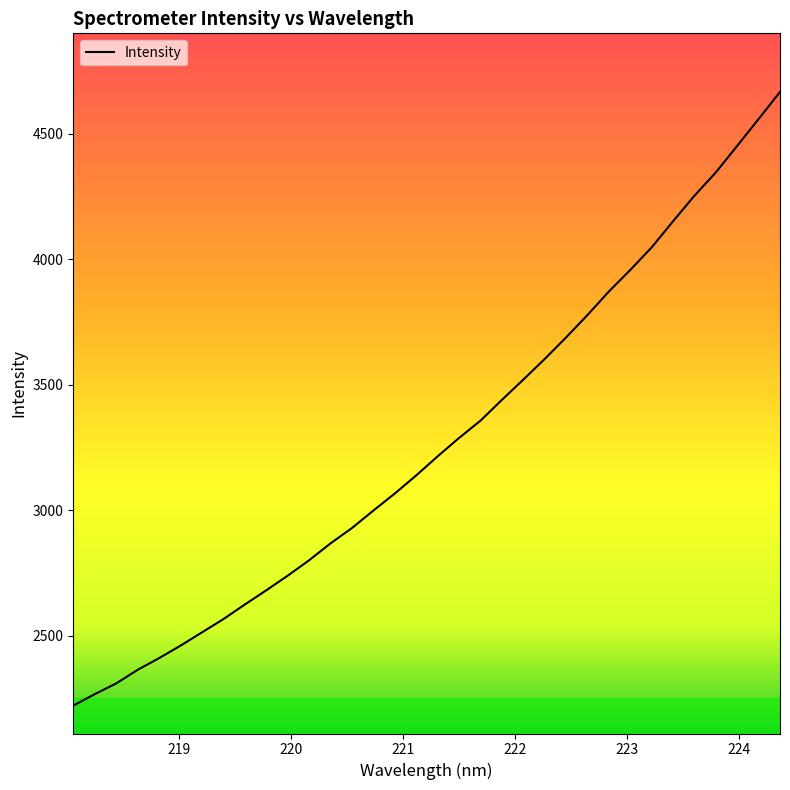

What is the minimum value shown in the chart?

2221.6